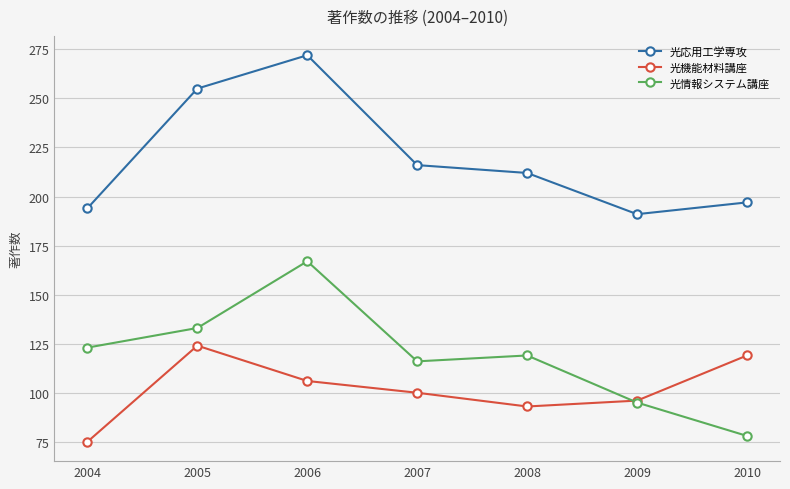

Count the 光情報システム講座 values in the range 95 to 133.

5